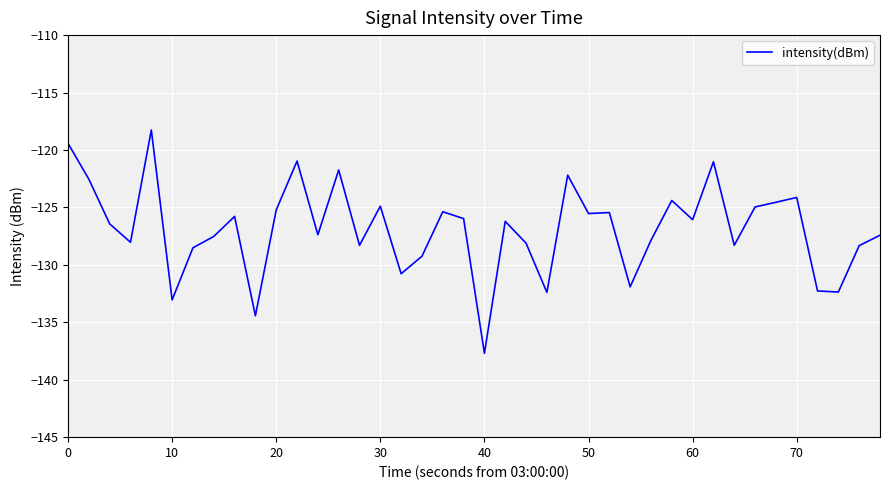

What is the greatest value displayed?

-118.3